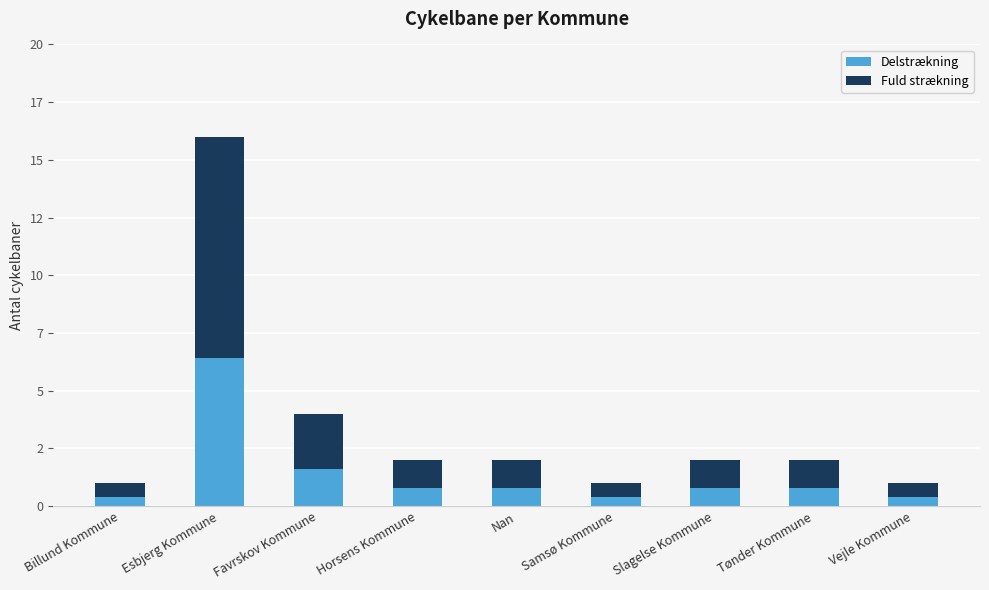

List the series in order of their overall mean, highest first.

Fuld strækning, Delstrækning